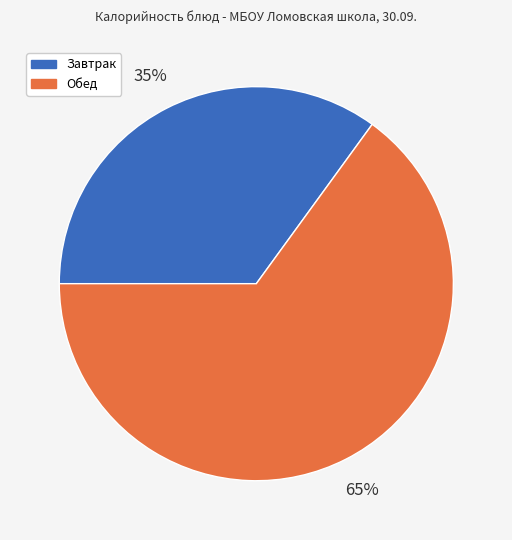

To the nearest percent, what is the difference between the largest and smallest slice percentages?

30%